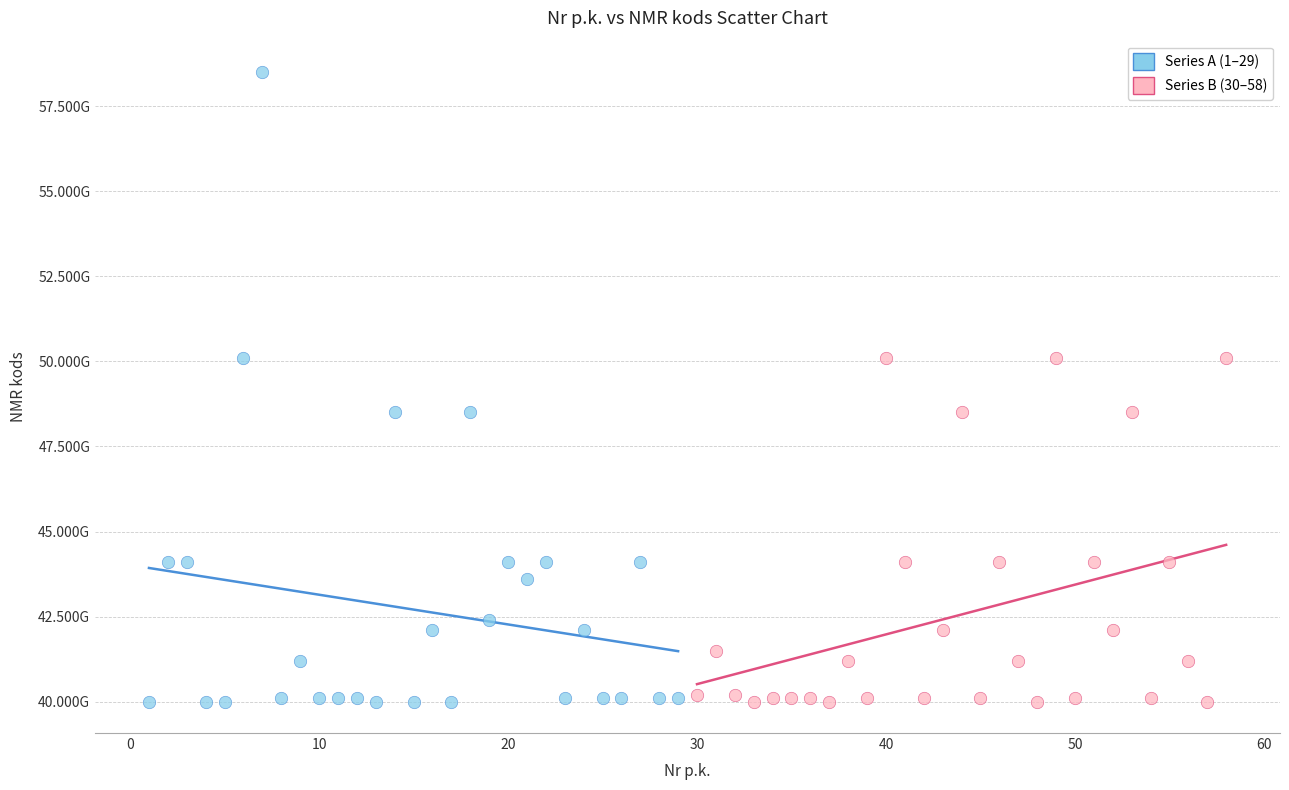

Which series contains the highest Y value?

Series A (1–29)